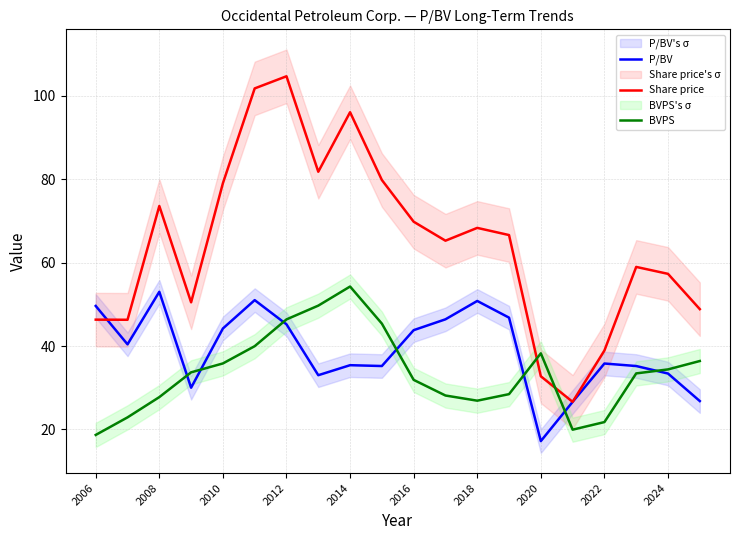

List the series in order of their peak value, highest first.

Share price, BVPS, P/BV